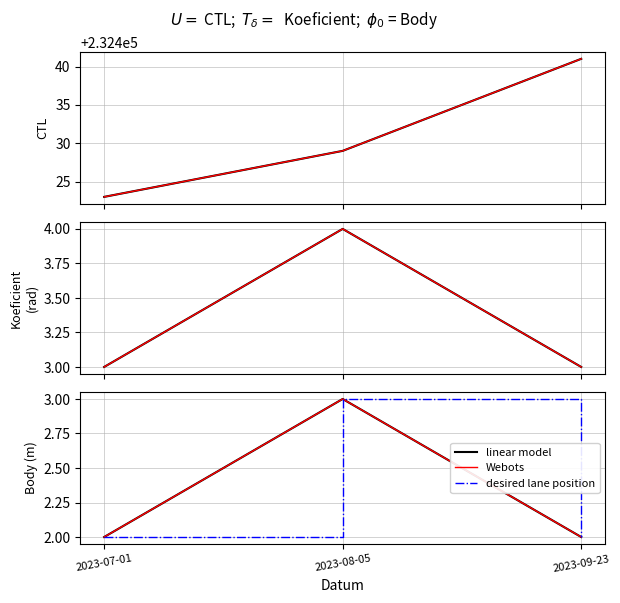

How many values in the linear model series exceed 2?

1